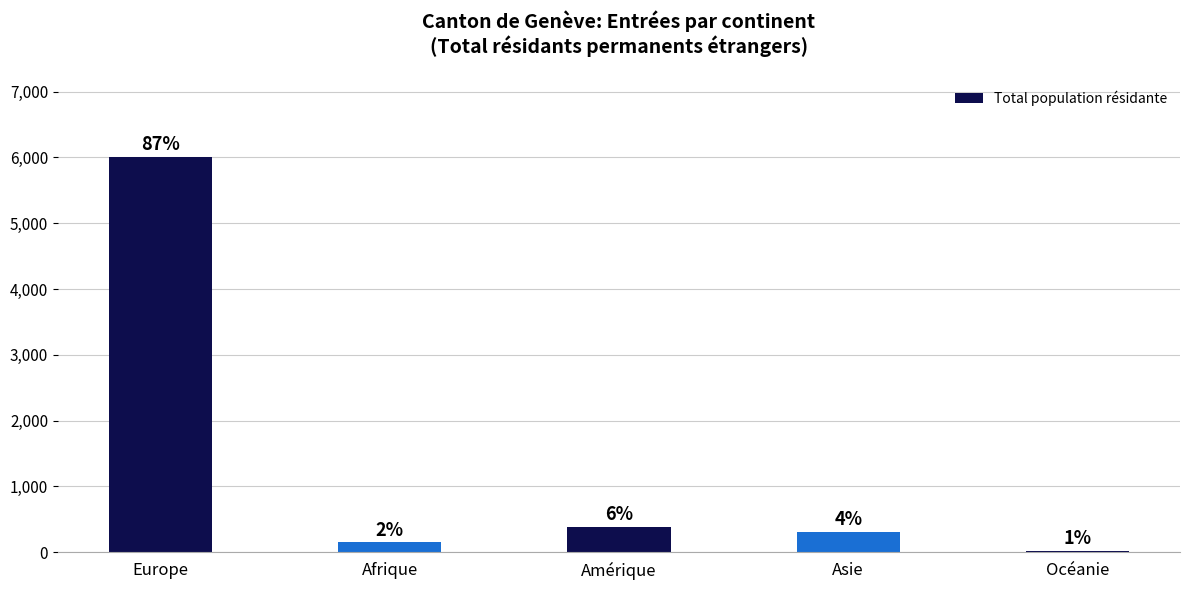

Does the chart contain any negative values?

No